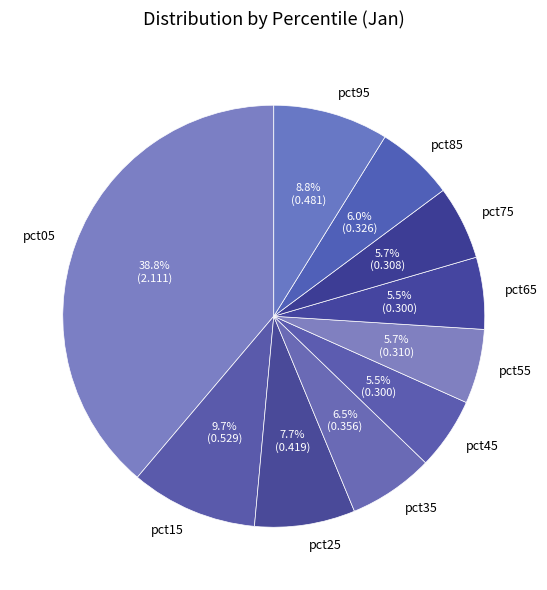

Does any single category account for the majority?

No